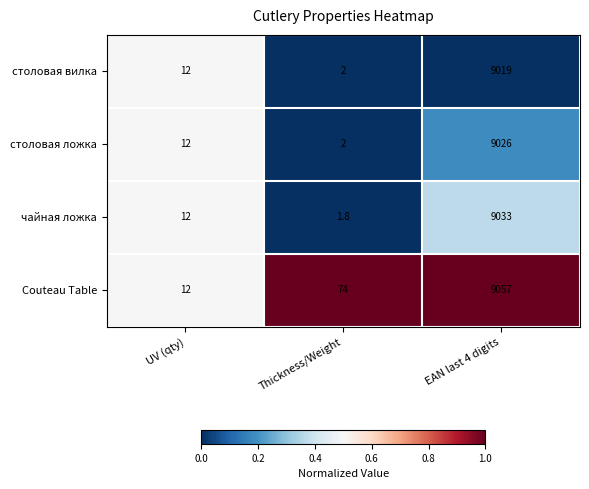

What is the difference between the highest and lowest values at EAN last 4 digits?

38.0